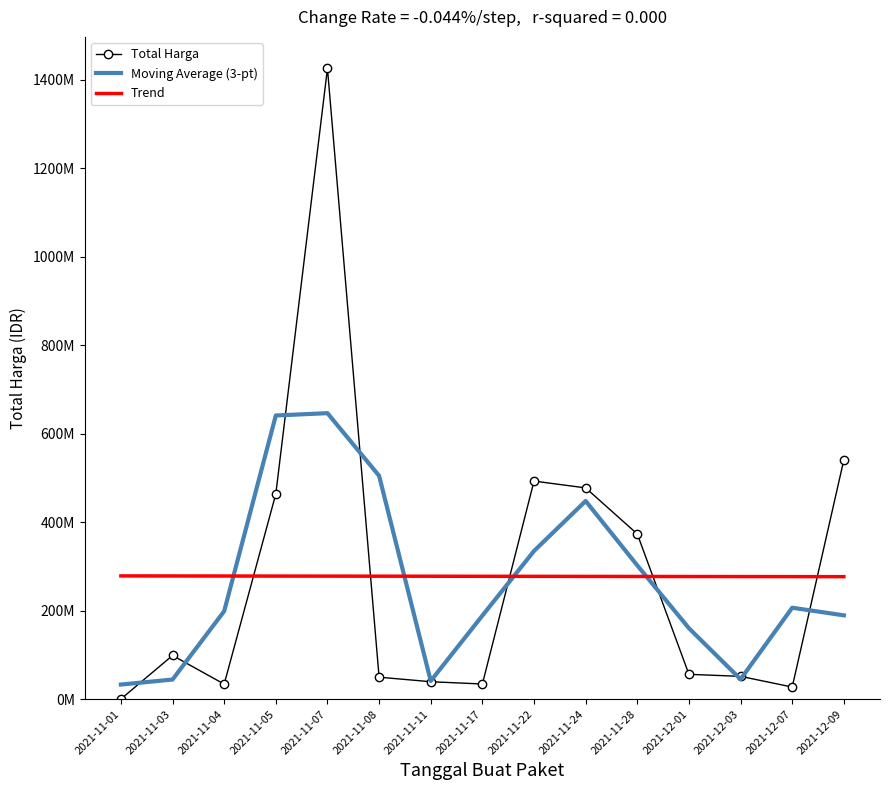

What are all the series names shown in the legend?

Total Harga, Moving Average (3-pt), Trend